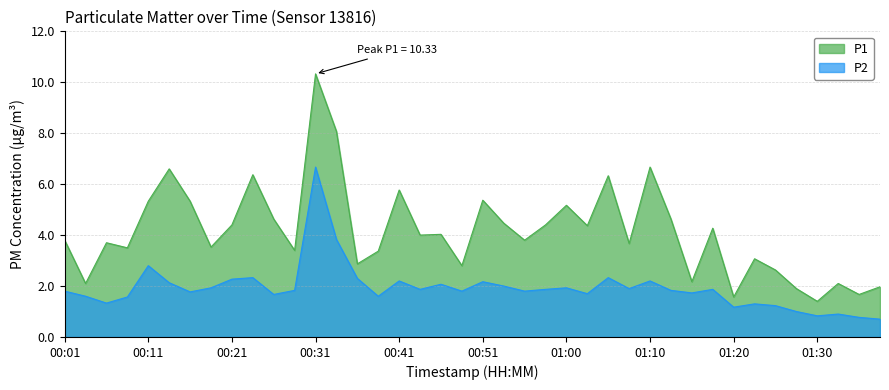

True or false: P2 has more than 0 interior local peaks.

True